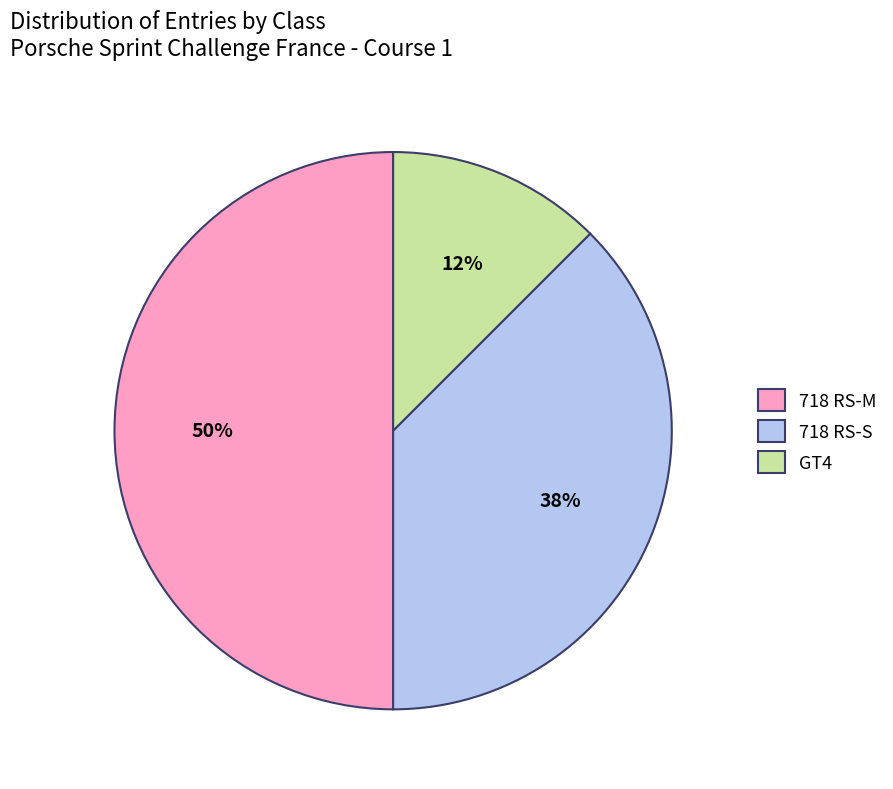

How many slices are in this pie chart?

3